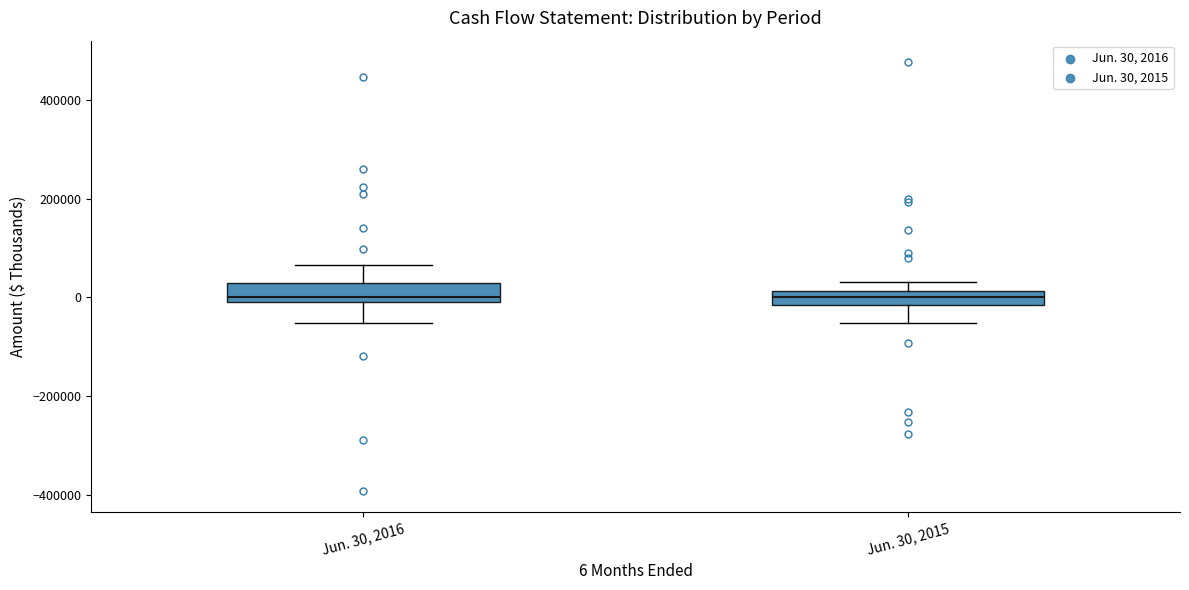

Where does the lower whisker of the box for Jun. 30, 2016 end on the y-axis? The values are not printed on the chart, so give them approximately, as read against the axis.

-60000